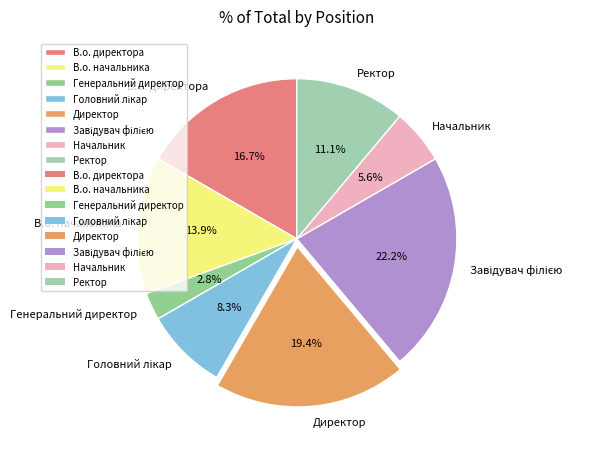

The В.о. начальника slice represents 27% of the pie. True or false?

False